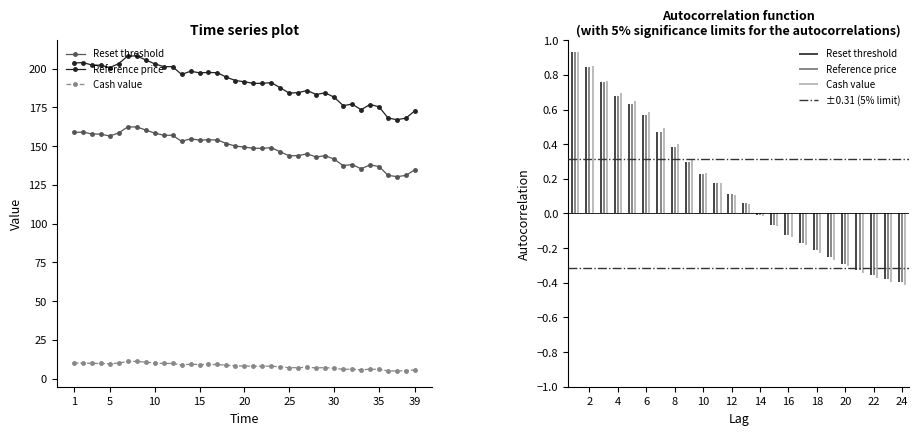

How many series are shown in this chart?

3